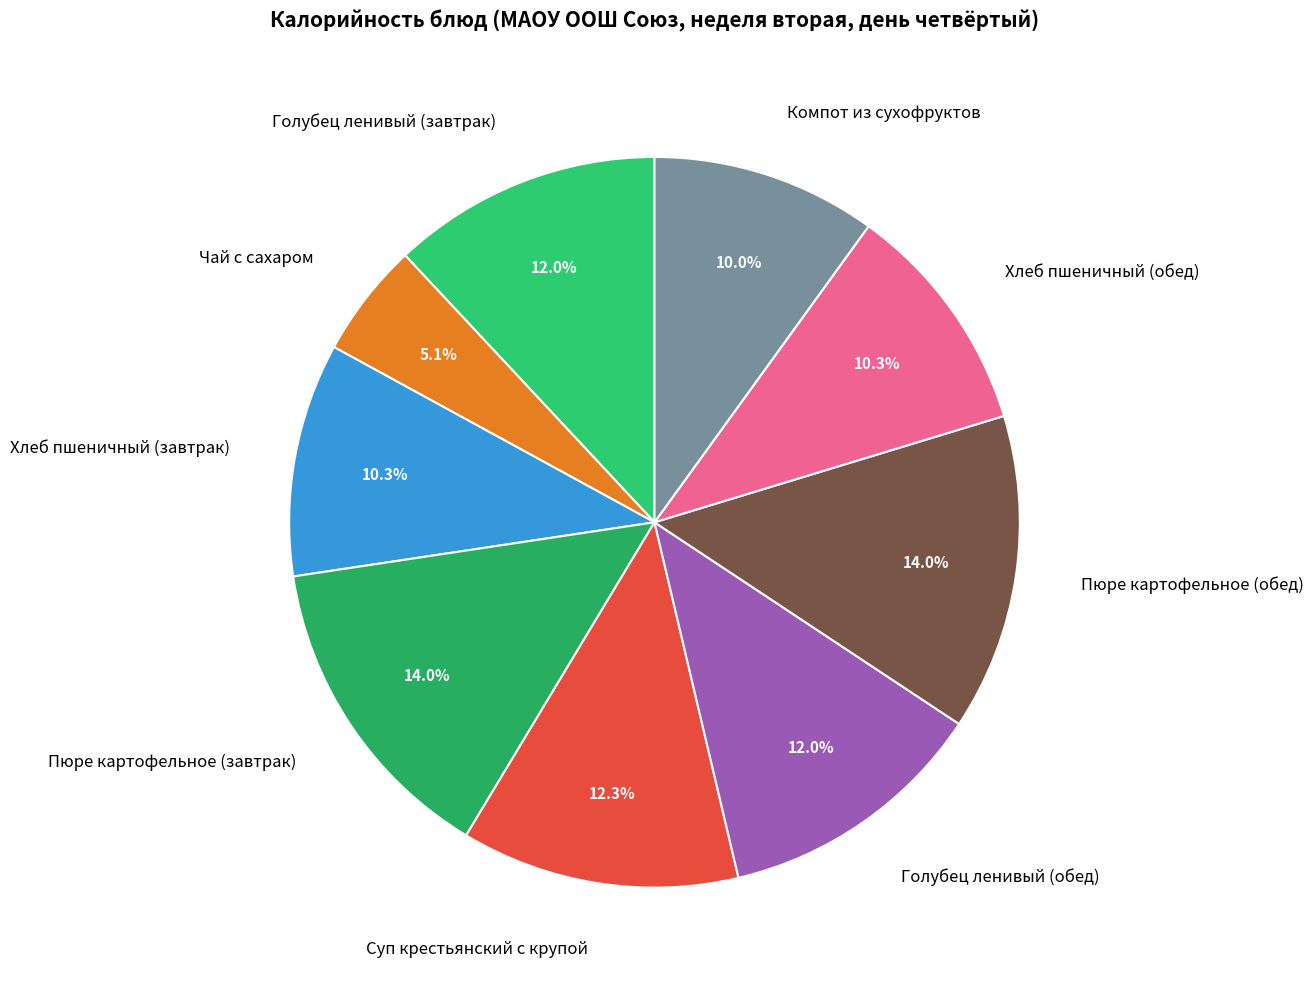

What is the ratio of the value at Чай с сахаром to the value at Голубец ленивый (обед)?

0.4